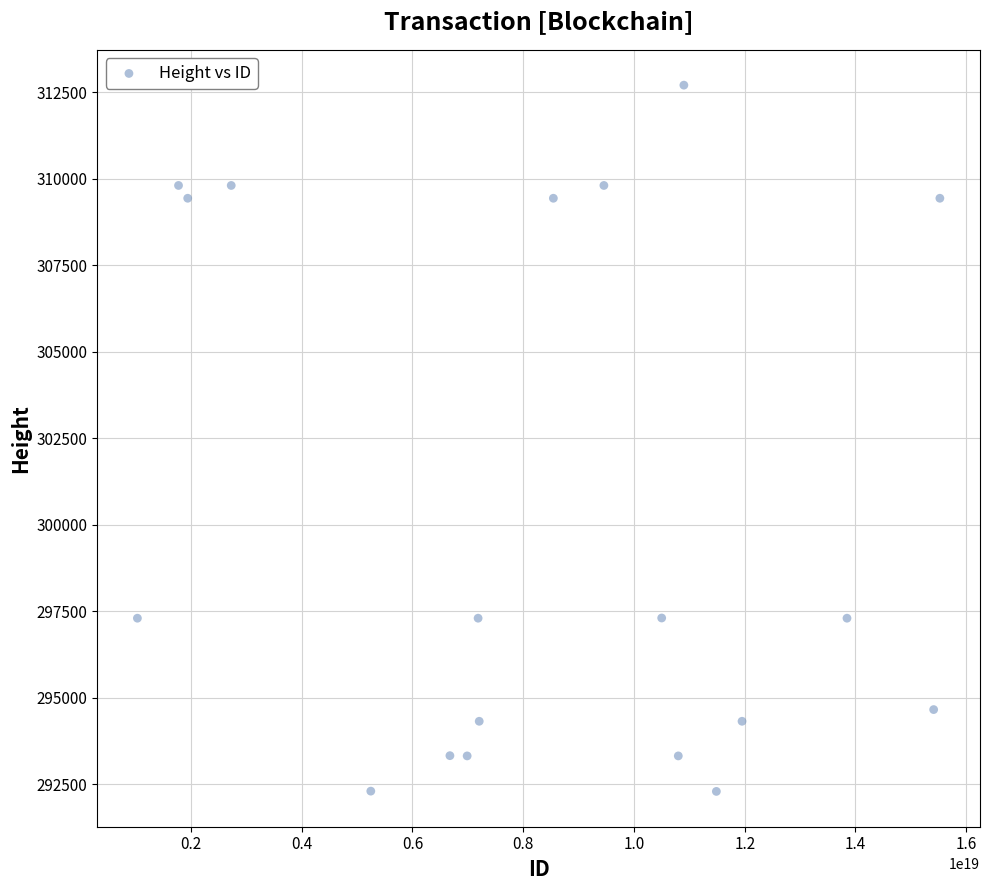

What is the range of Y values (max minus min)?

20412